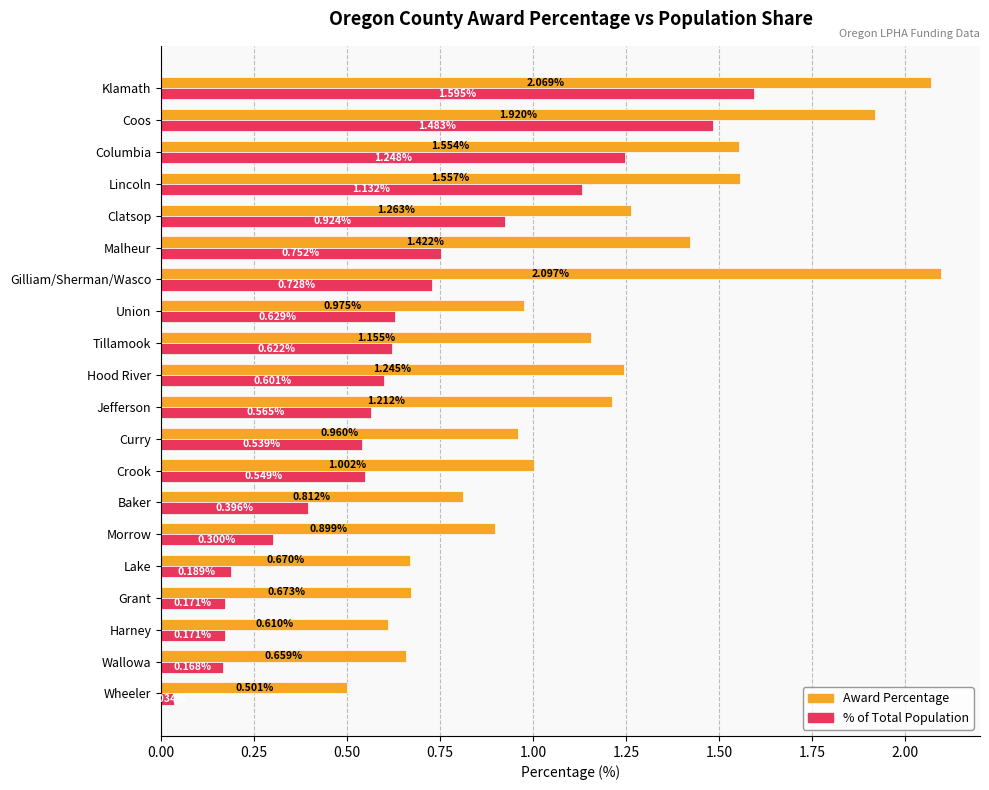

List the series in order of their overall mean, lowest first.

% of Total Population, Award Percentage